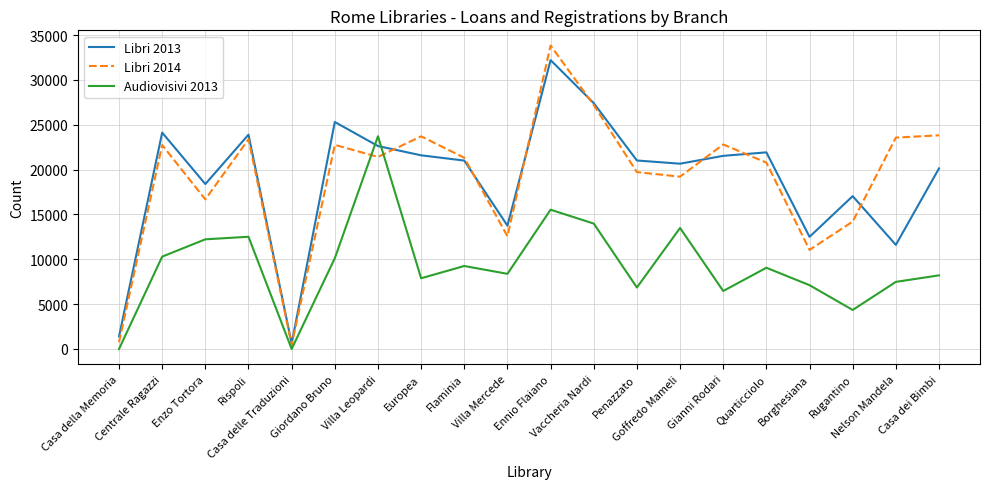

Between Villa Mercede and Ennio Flaiano, which series saw the biggest shift?

Libri 2014